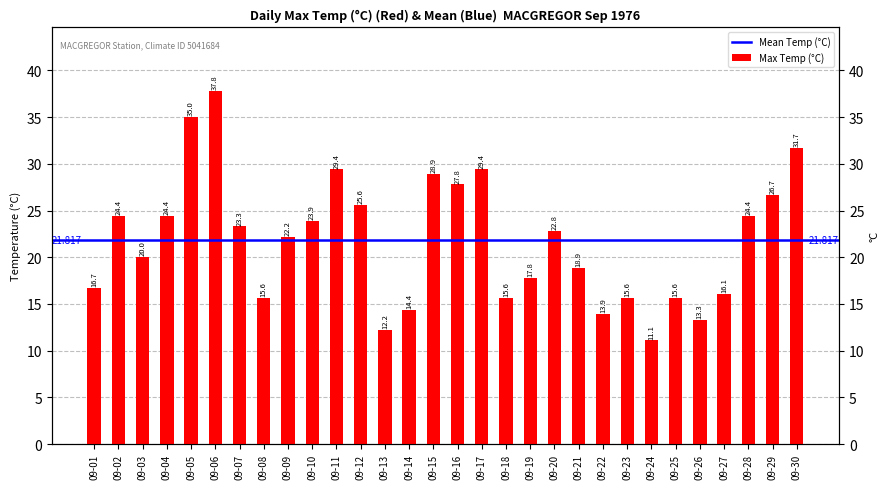

The chart shows a value of 35.0 at 09-05. True or false?

True